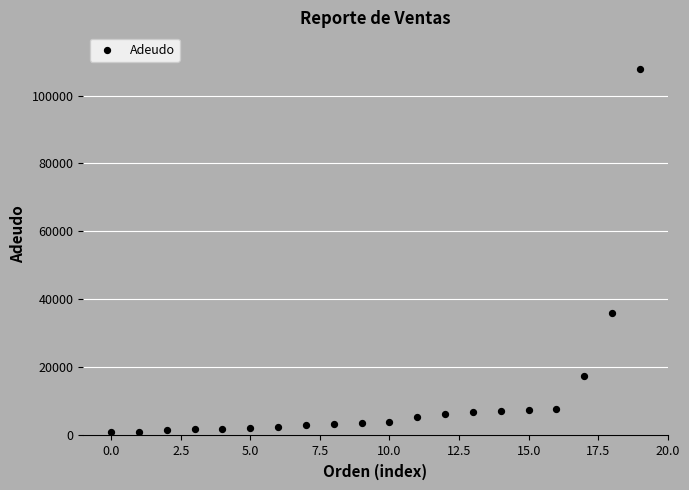

What is the range of Y values (max minus min)?

106915